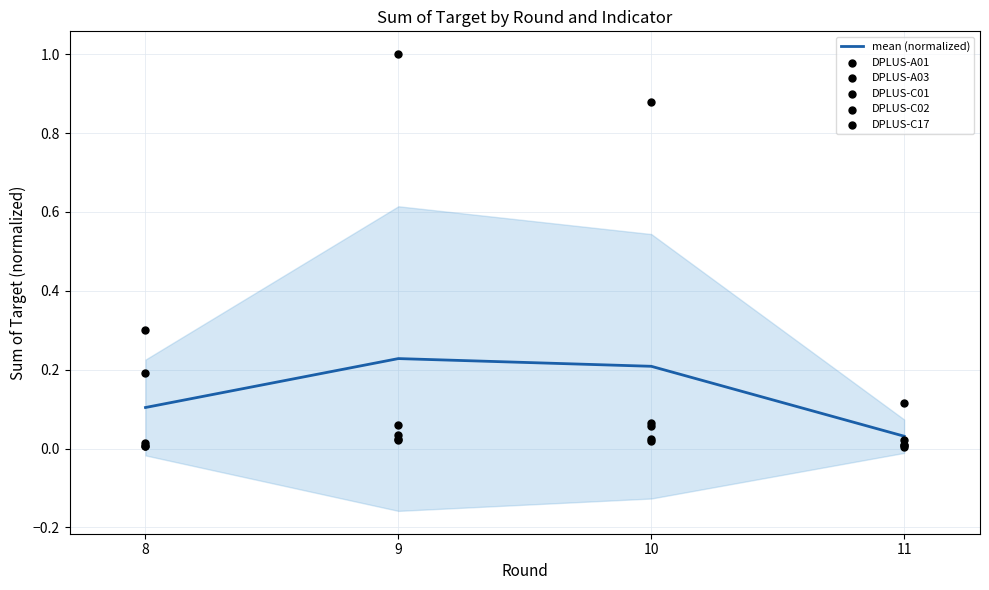

At how many categories does at least one series exceed 0?

4